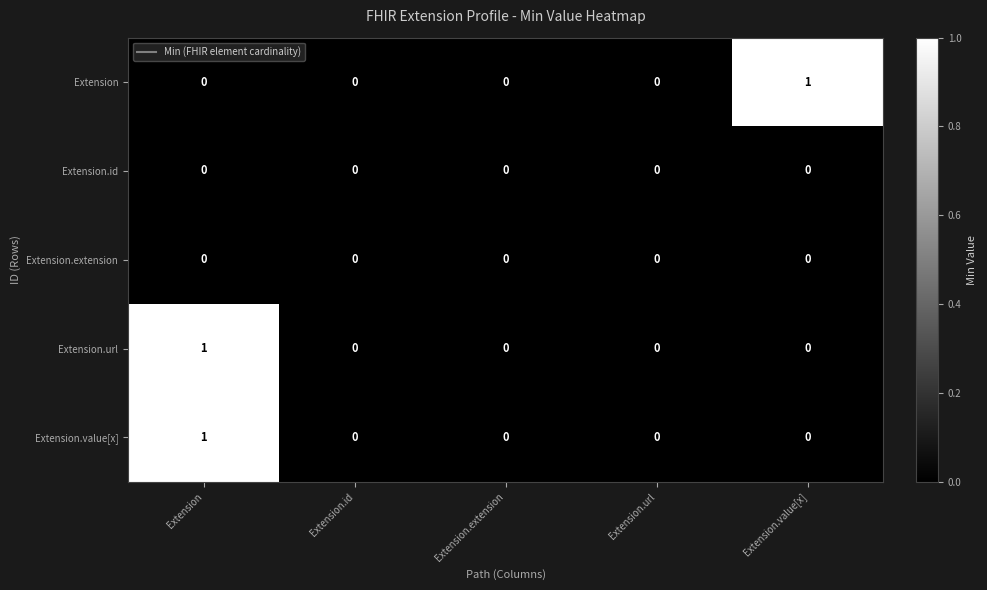

Between Extension.id and Extension.value[x], which series saw the biggest shift?

Extension